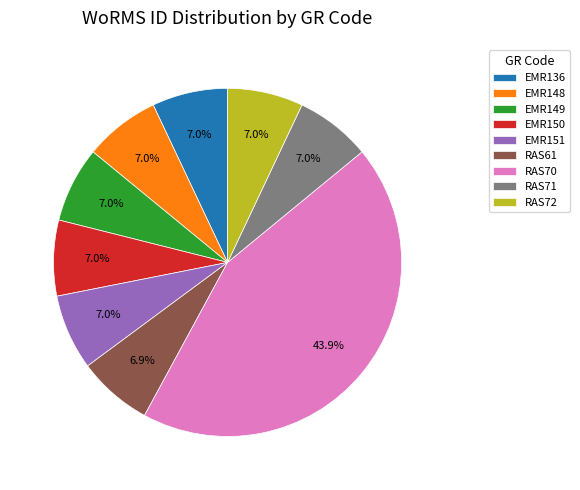

To the nearest percent, what portion does RAS71 represent?

7%